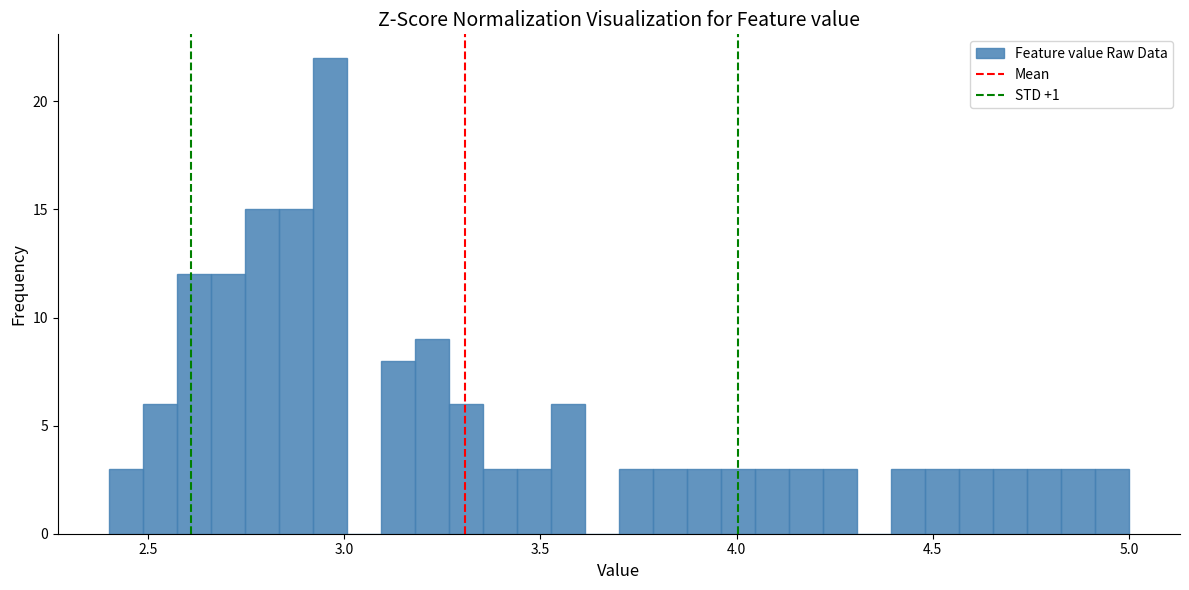

Read against the x-axis, roughly where is the centre of the tallest bar?

2.95